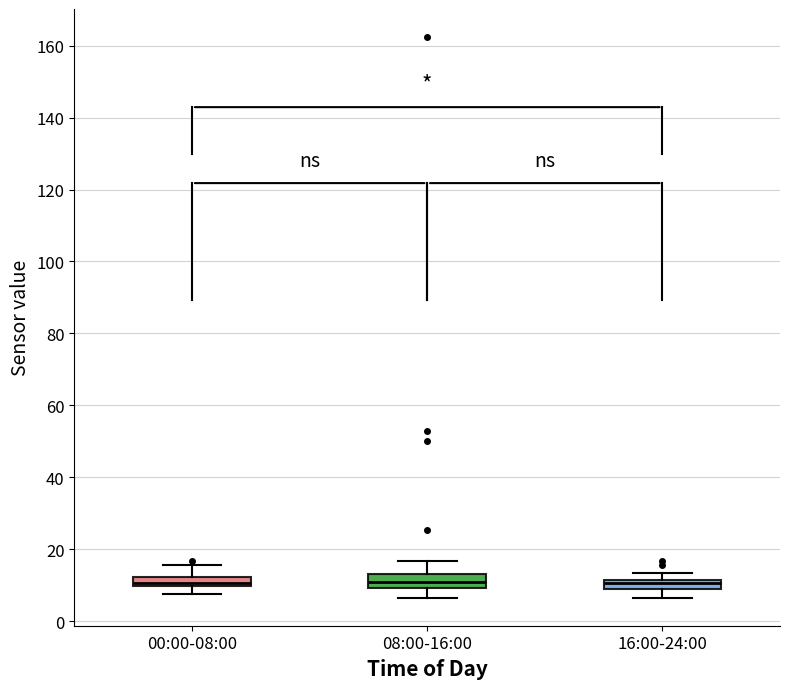

Where is the lower edge of the box for 16:00-24:00 on the y-axis? The values are not printed on the chart, so give them approximately, as read against the axis.

8